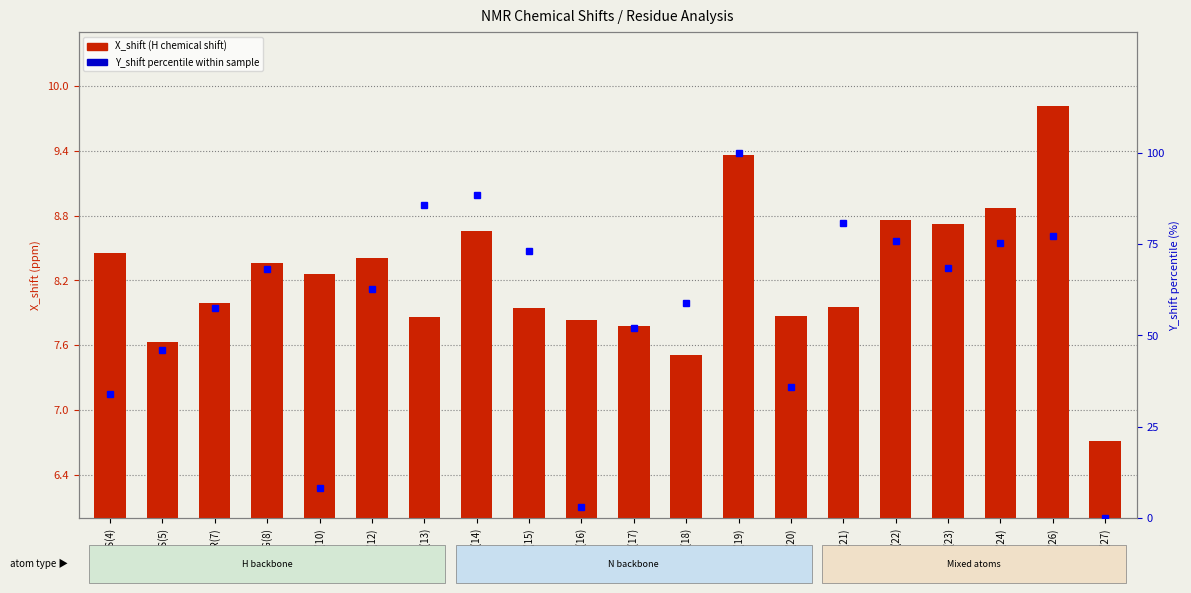

What is the difference between the maximum and minimum values in the X_shift (H chemical shift) series?

3.1